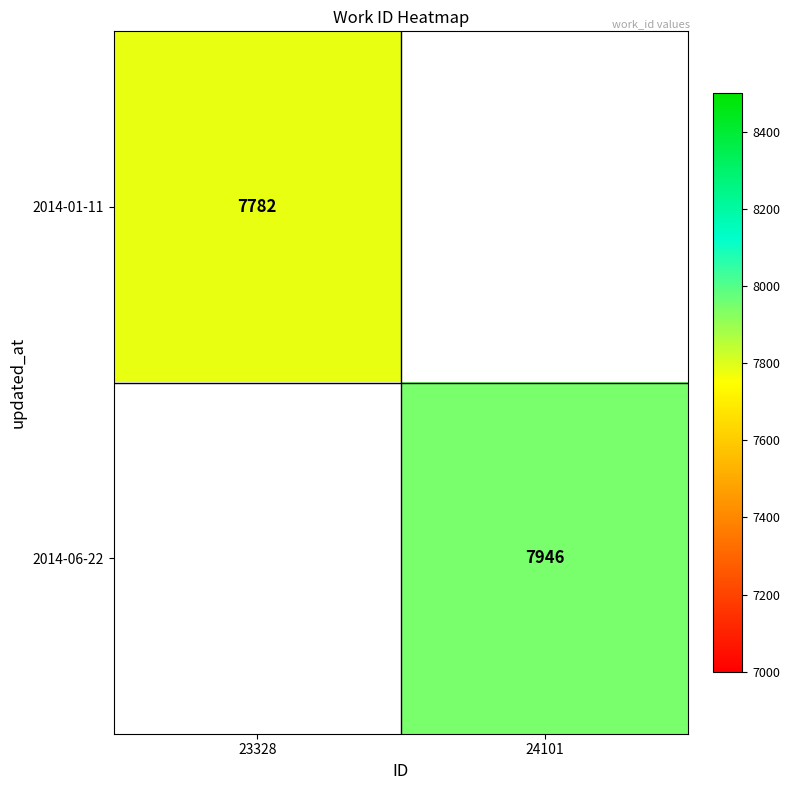

The 2014-01-11 series shows 7782 at 23328. True or false?

True